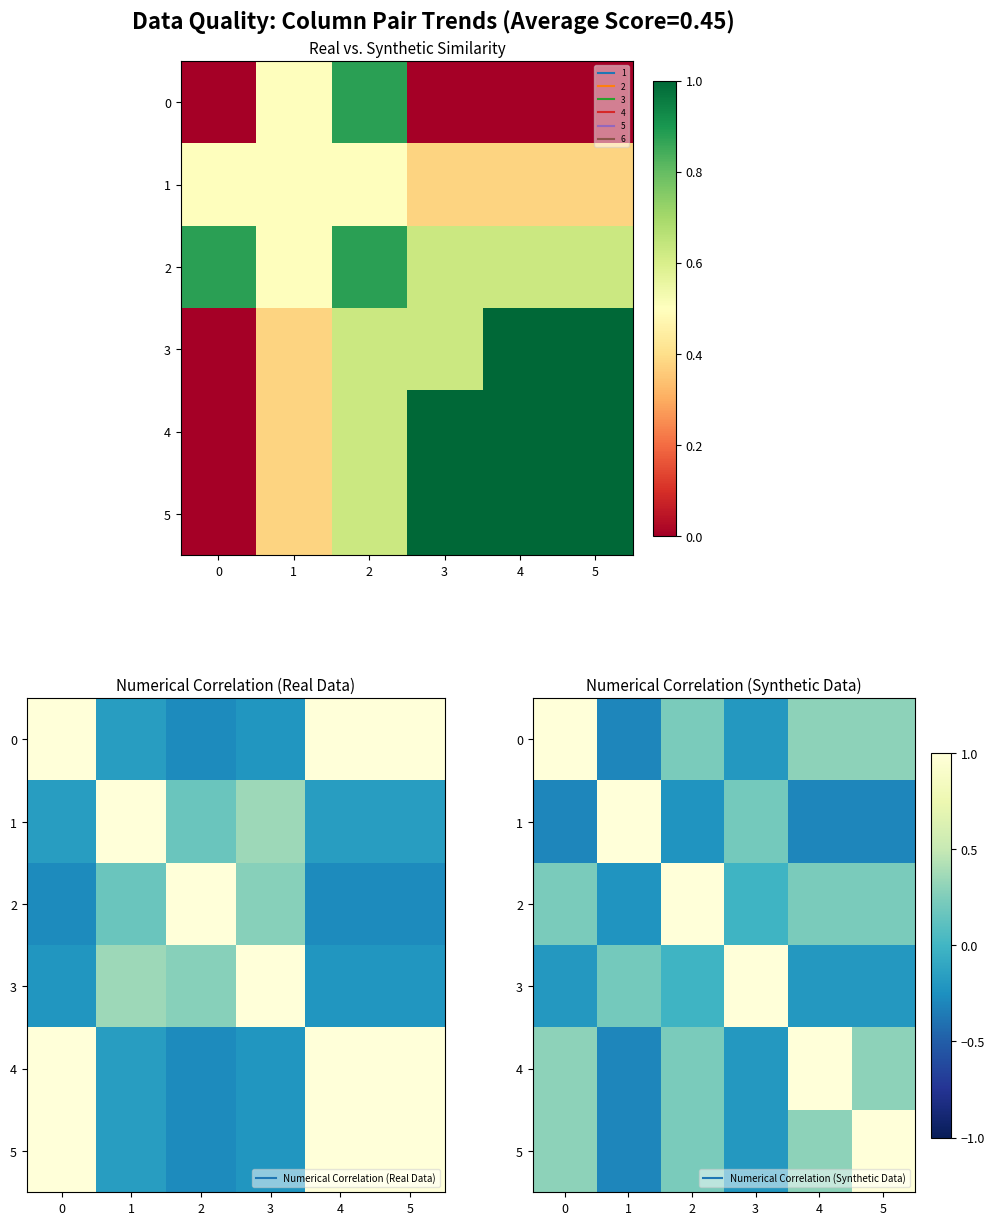

At which label is 2 closest to 0?

3